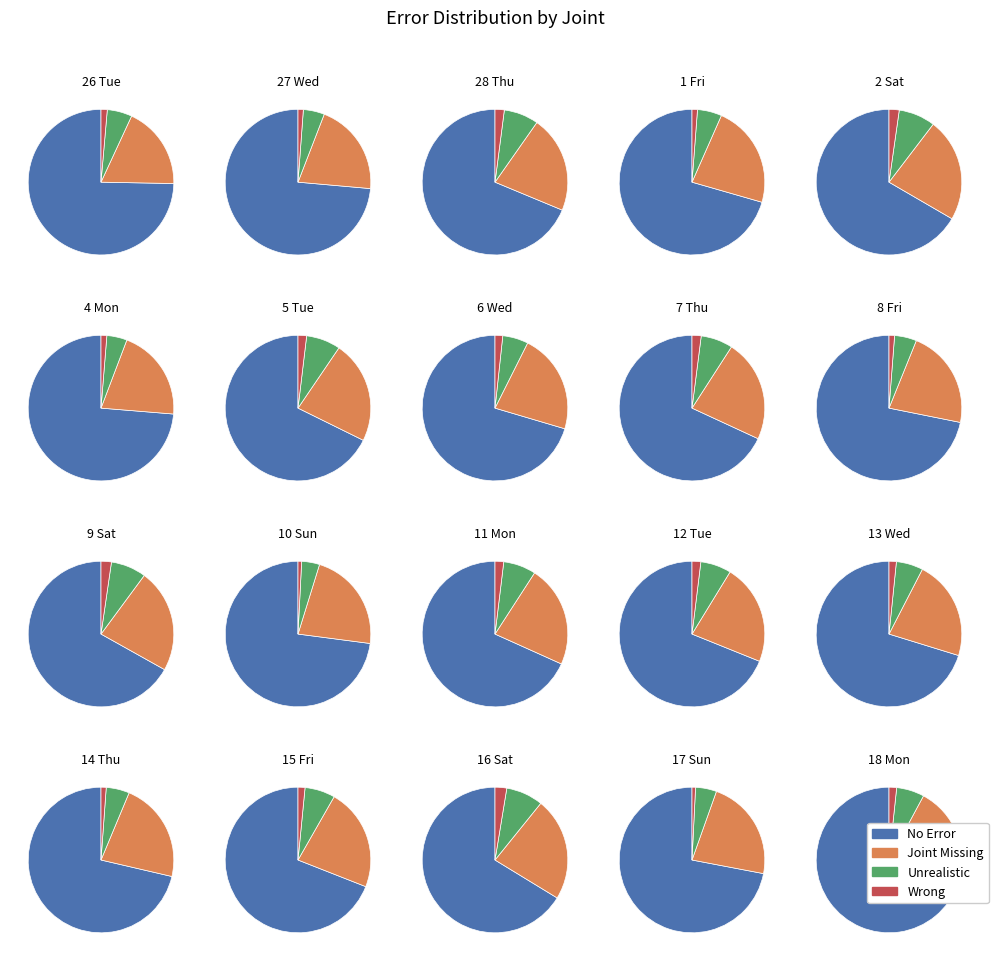

To the nearest percent, what is the combined percentage of 7-Thu and 10-Sun?

9%